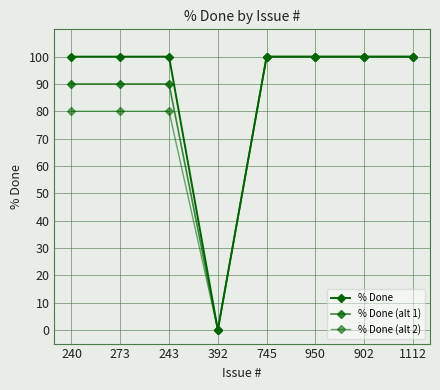

How many categories are shown in the chart?

8